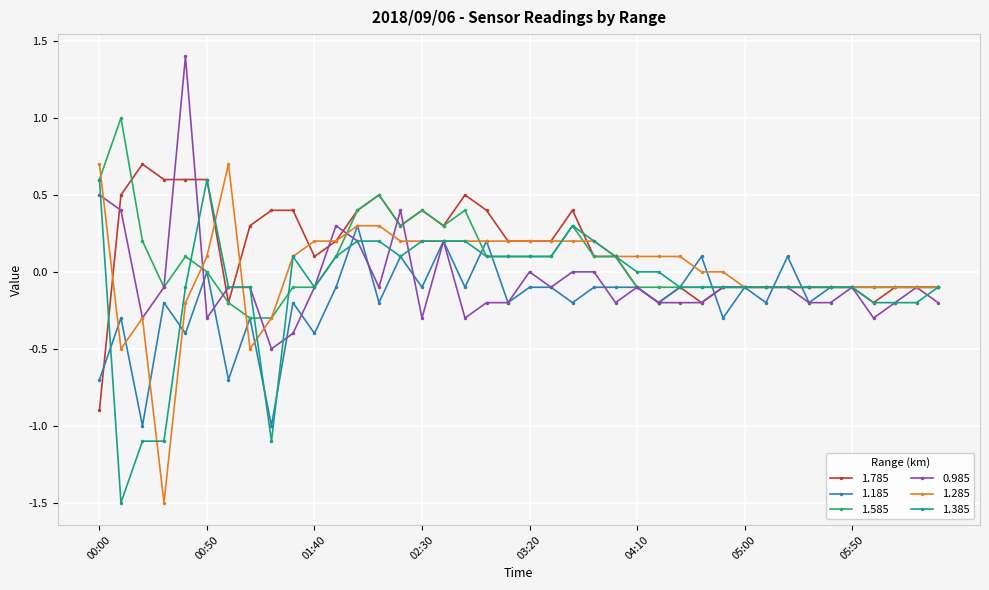

True or false: 0.985 has more than 0 points higher than both neighbors.

True